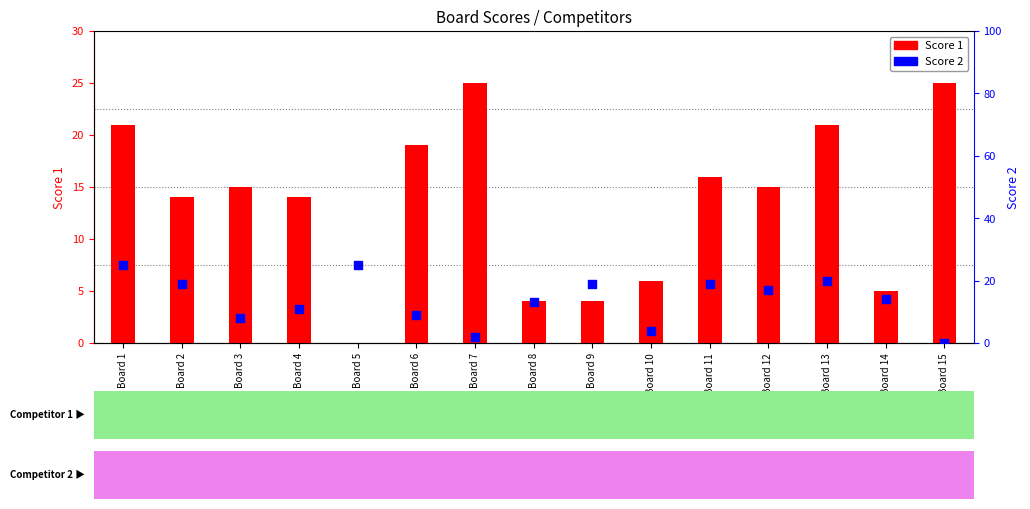

At how many categories does at least one series exceed 21?

4